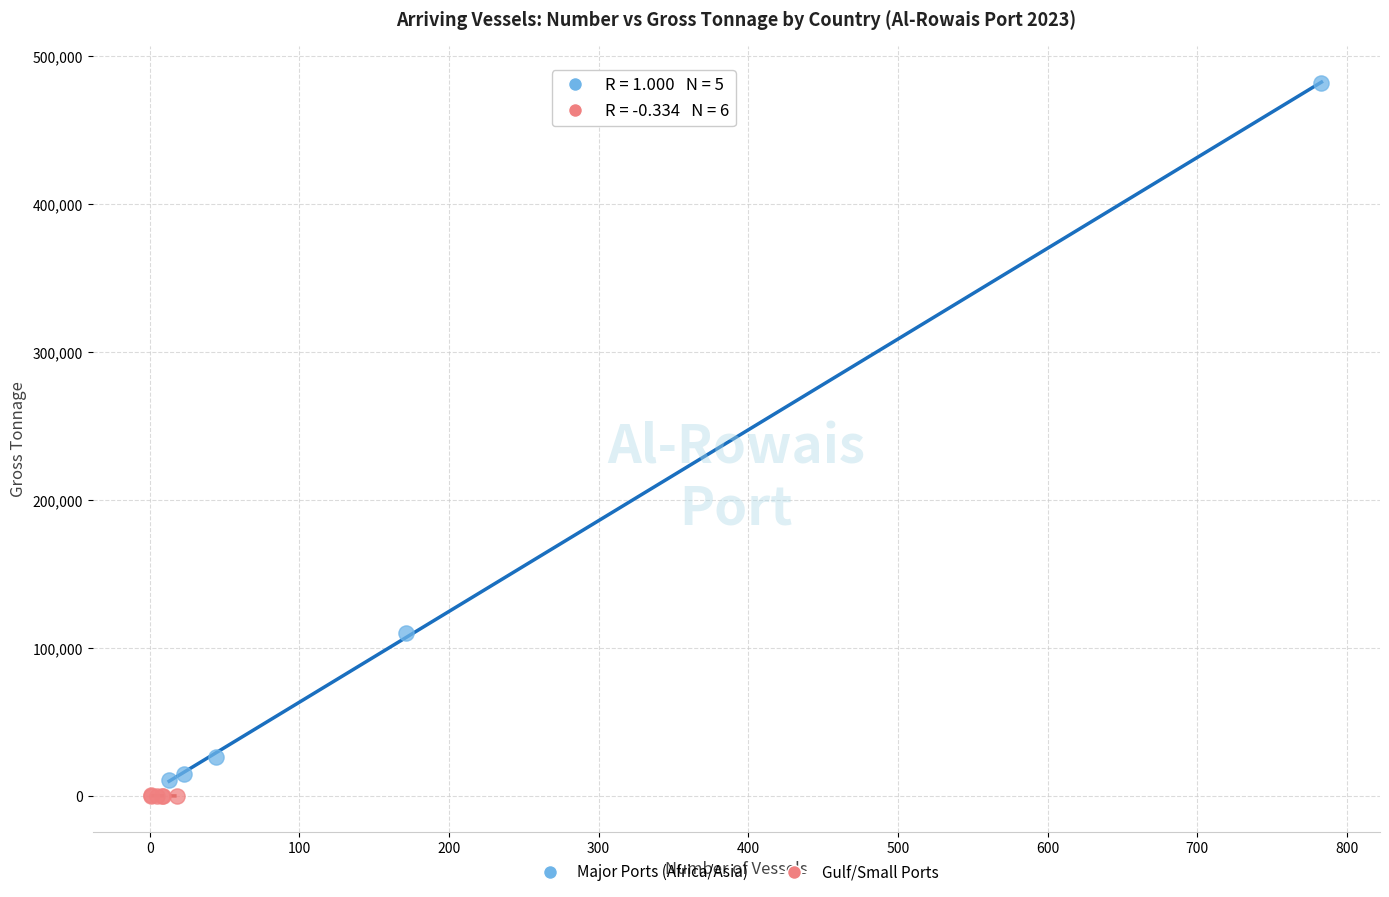

Which series has the largest Y range (max minus min)?

Major Ports (Africa/Asia)